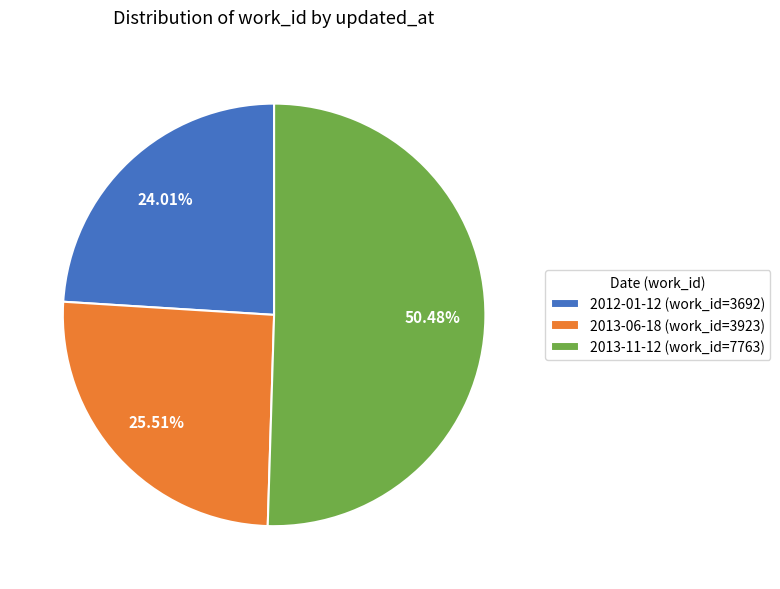

Which category accounts for the majority?

2013-11-12